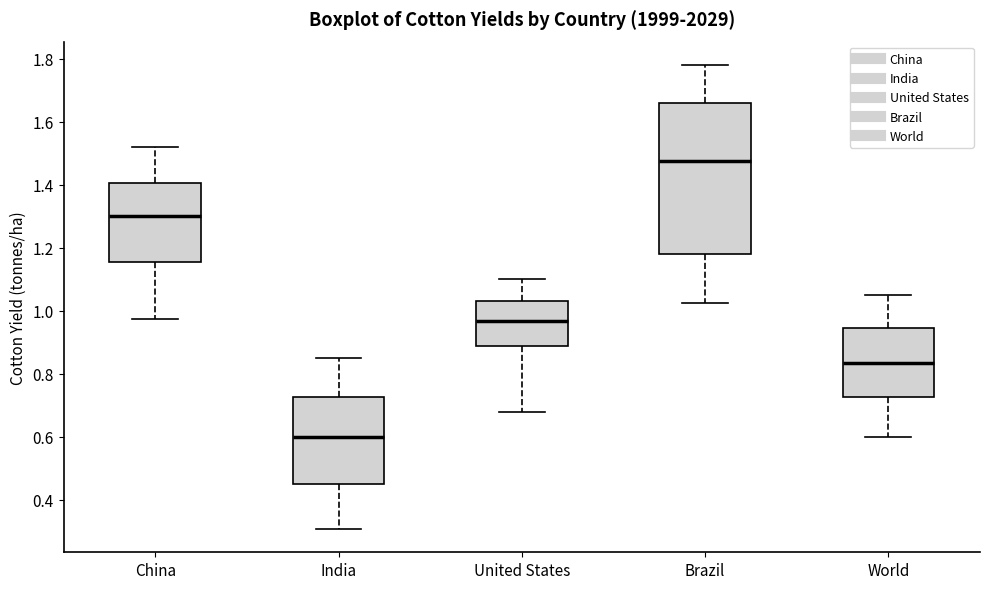

Reading left to right, read every box against the y-axis: the position of its median line, the range the box covers, and the ends of its whiskers. The values are not printed on the chart, so give them approximately, as read against the axis.

China: median 1.30, box 1.16 to 1.40, whiskers 0.98 to 1.52
India: median 0.60, box 0.44 to 0.72, whiskers 0.30 to 0.86
United States: median 0.96, box 0.88 to 1.04, whiskers 0.68 to 1.10
Brazil: median 1.48, box 1.18 to 1.66, whiskers 1.02 to 1.78
World: median 0.84, box 0.72 to 0.94, whiskers 0.60 to 1.06